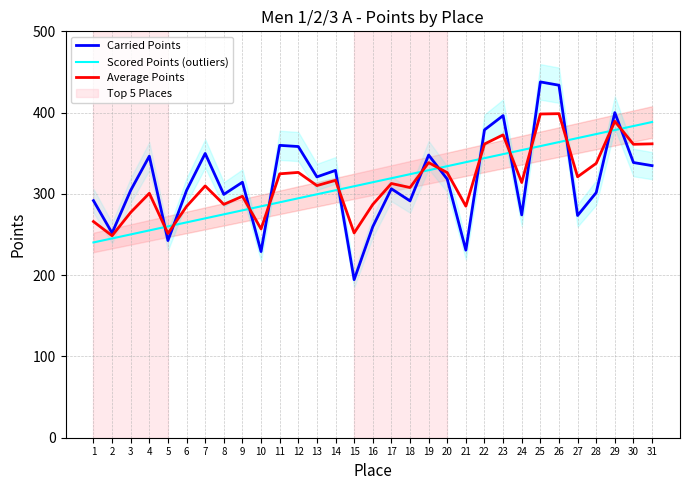

How many categories are shown in the chart?

31